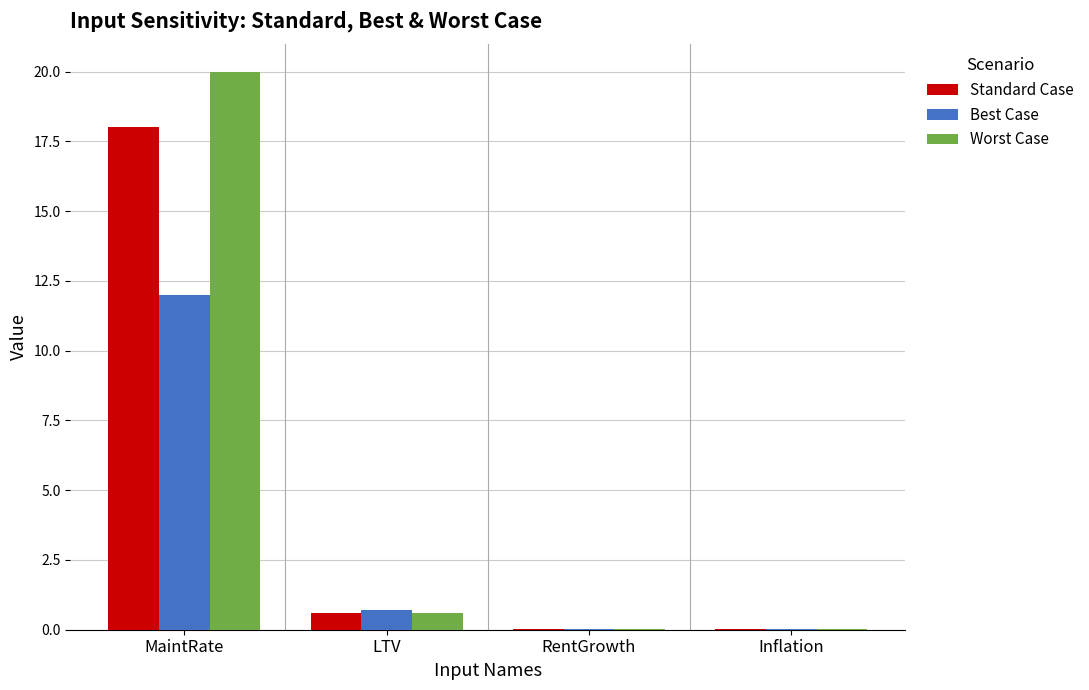

Where is Standard Case nearest to the value 9?

LTV